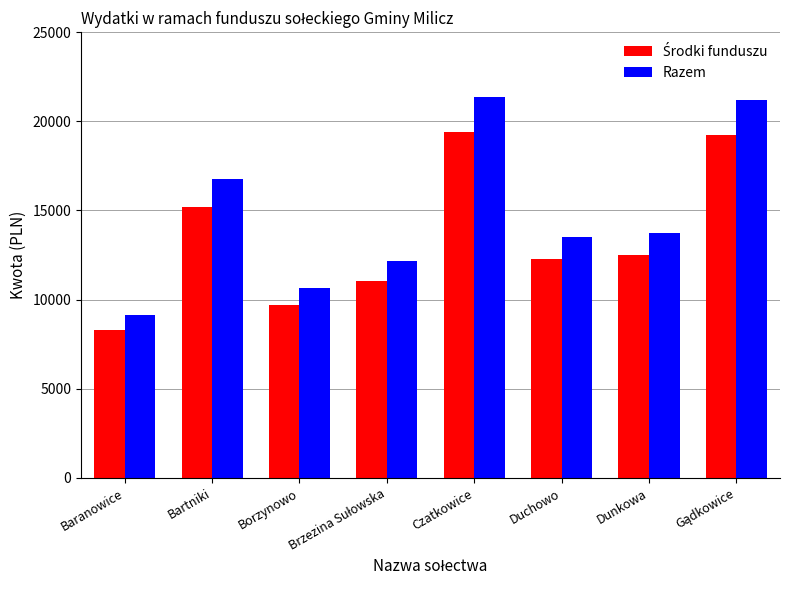

Which series has the largest range (max minus min)?

Razem